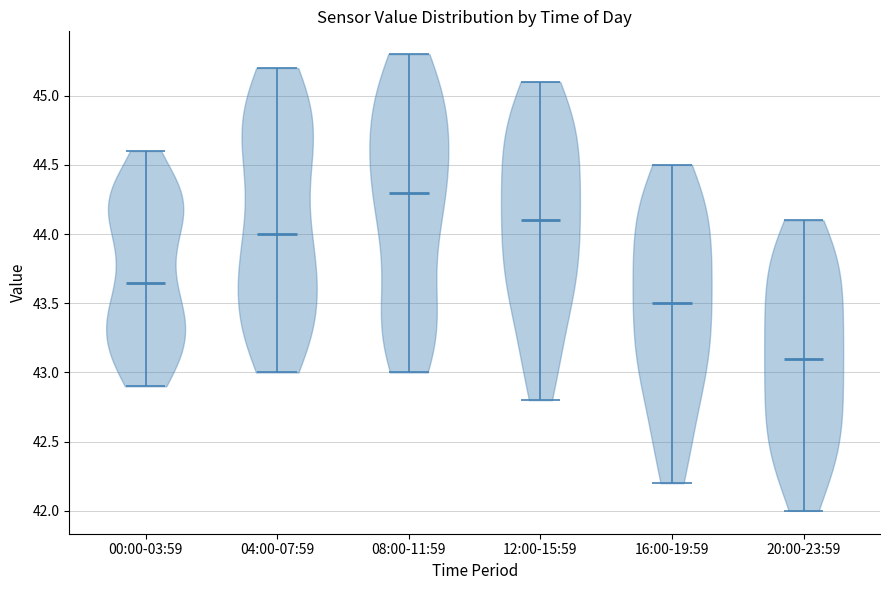

What is the highest point the violin for 04:00-07:59 reaches on the y-axis? The values are not printed on the chart, so give them approximately, as read against the axis.

45.20